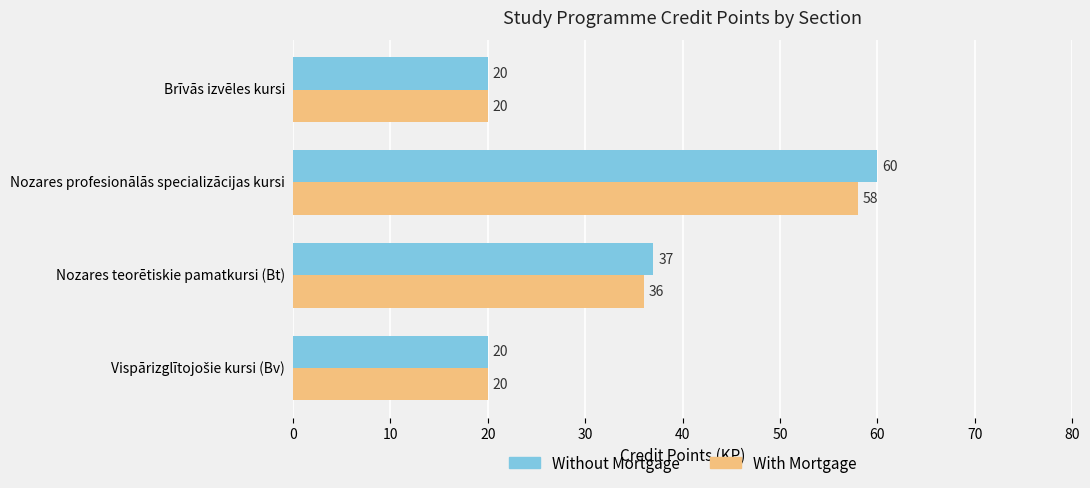

List the series in order of their peak value, lowest first.

With Mortgage, Without Mortgage